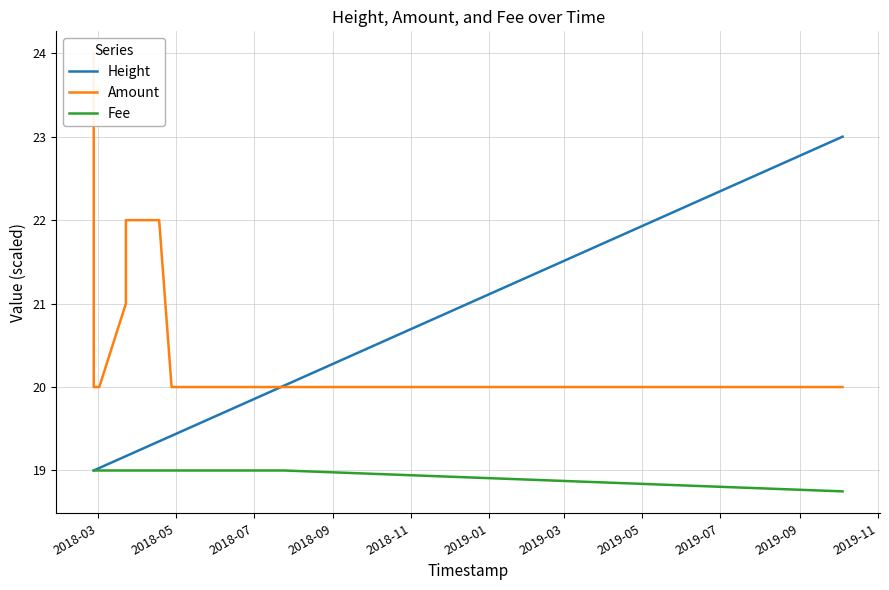

Rank the series by their maximum value, from lowest to highest.

Fee, Height, Amount